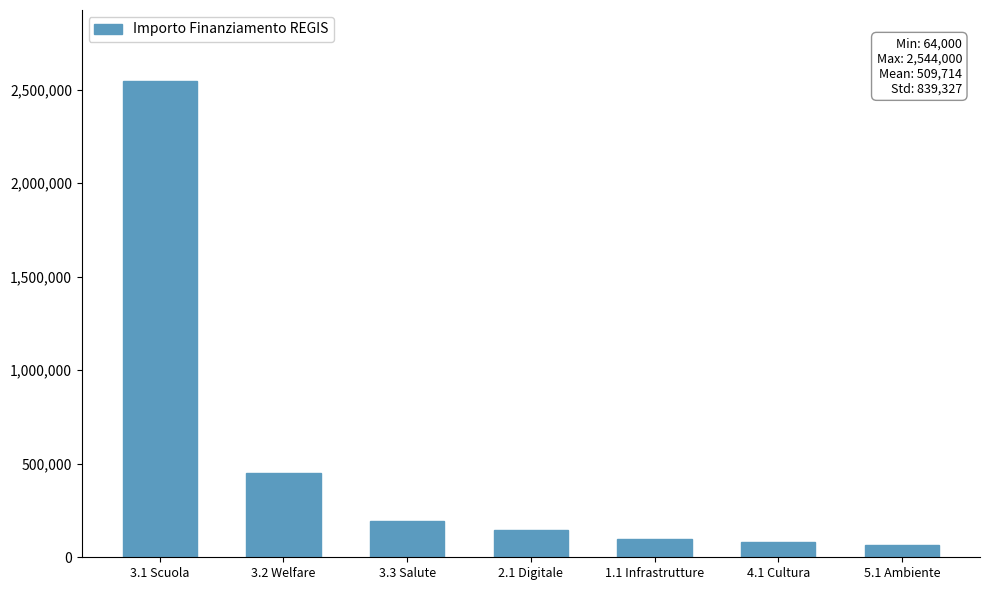

How many values are below 144000?

3